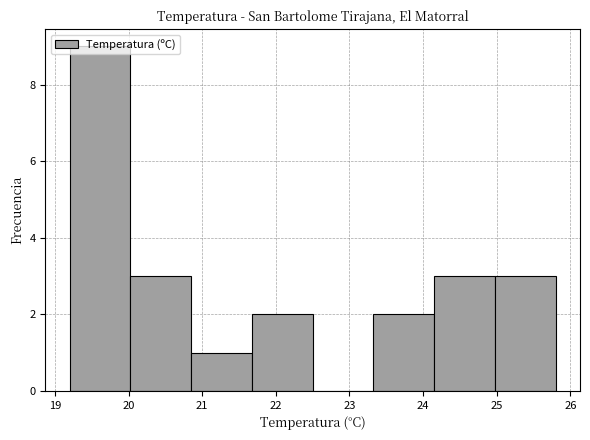

Reading left to right, transcribe this chart: for each bar, give the range it covers on the x-axis and its height. Neither the bar edges nor the heights are printed on the chart, so give them approximately, as read against the axes.

19.2 to 20.0: 9
20.0 to 20.9: 3
20.9 to 21.7: 1
21.7 to 22.5: 2
22.5 to 23.3: 0
23.3 to 24.2: 2
24.2 to 25.0: 3
25.0 to 25.8: 3